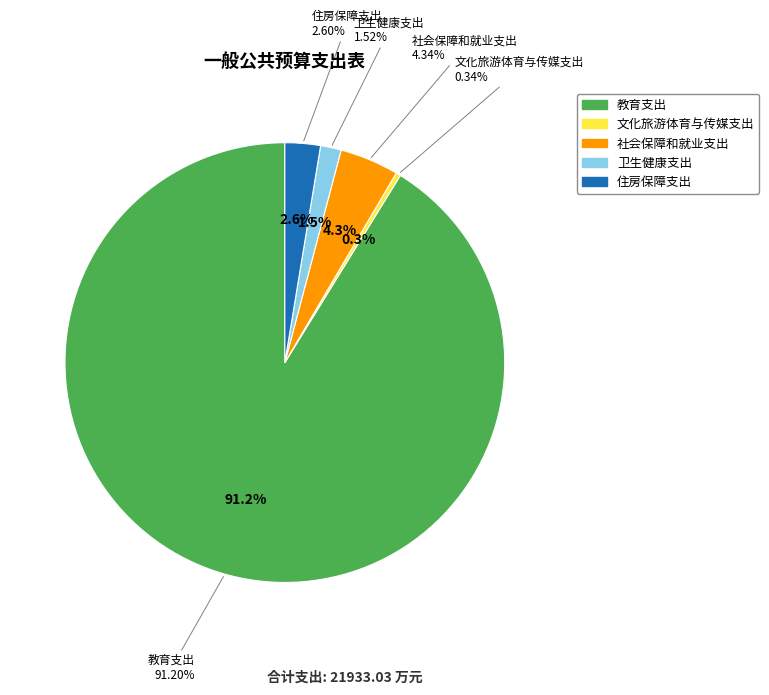

How many segments does this pie chart have?

5